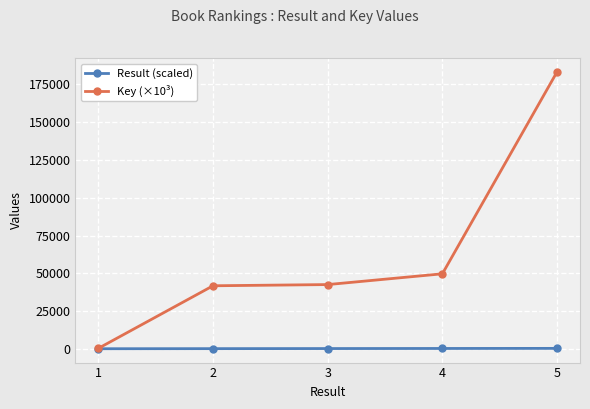

Is this an area chart (filled region under the line)?

No